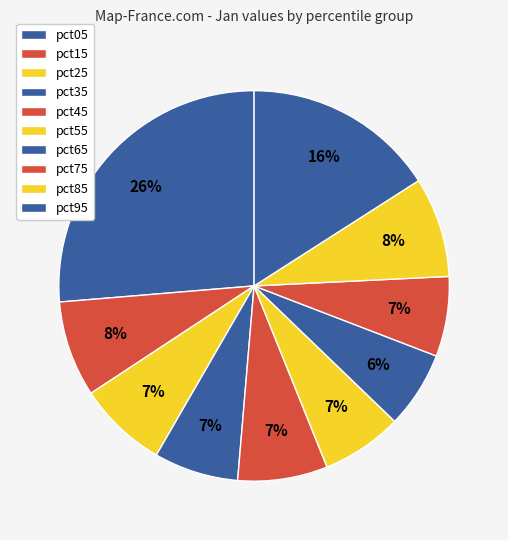

To the nearest percent, what portion does pct95 represent?

16%